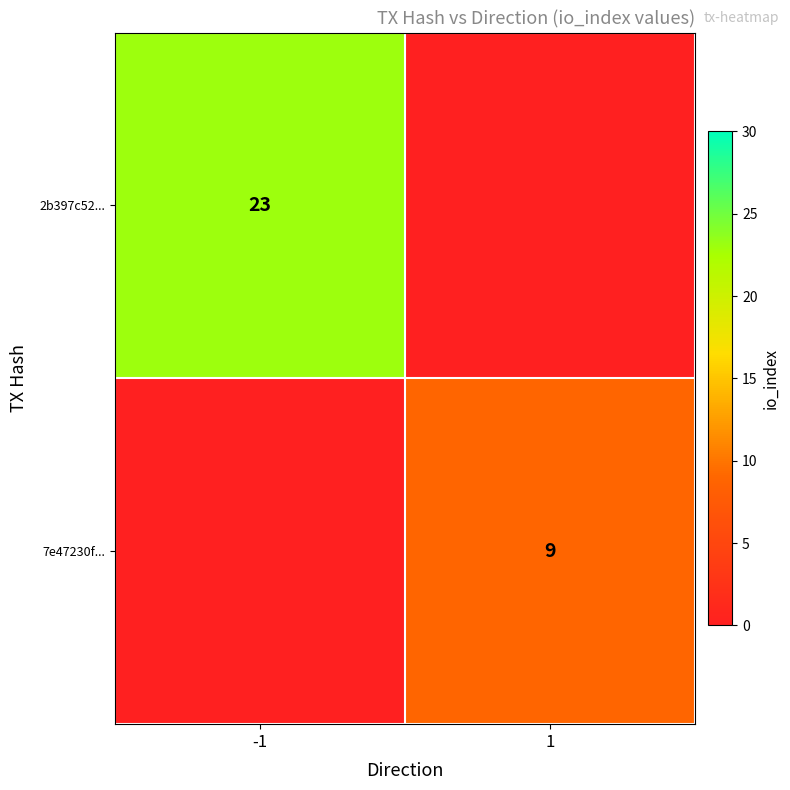

Is it true that 7e47230f... equals 9 at 1?

True